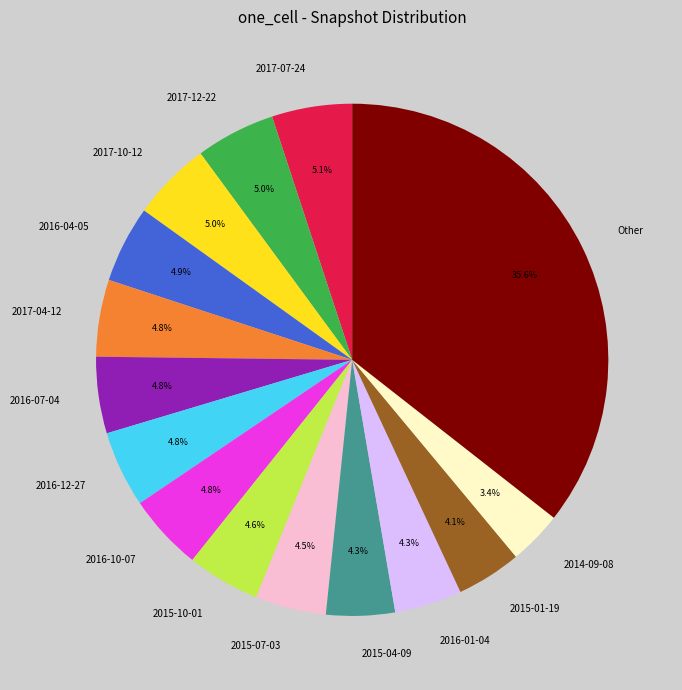

To the nearest percent, what is the combined percentage of 2017-12-22 and 2015-01-19?

9%